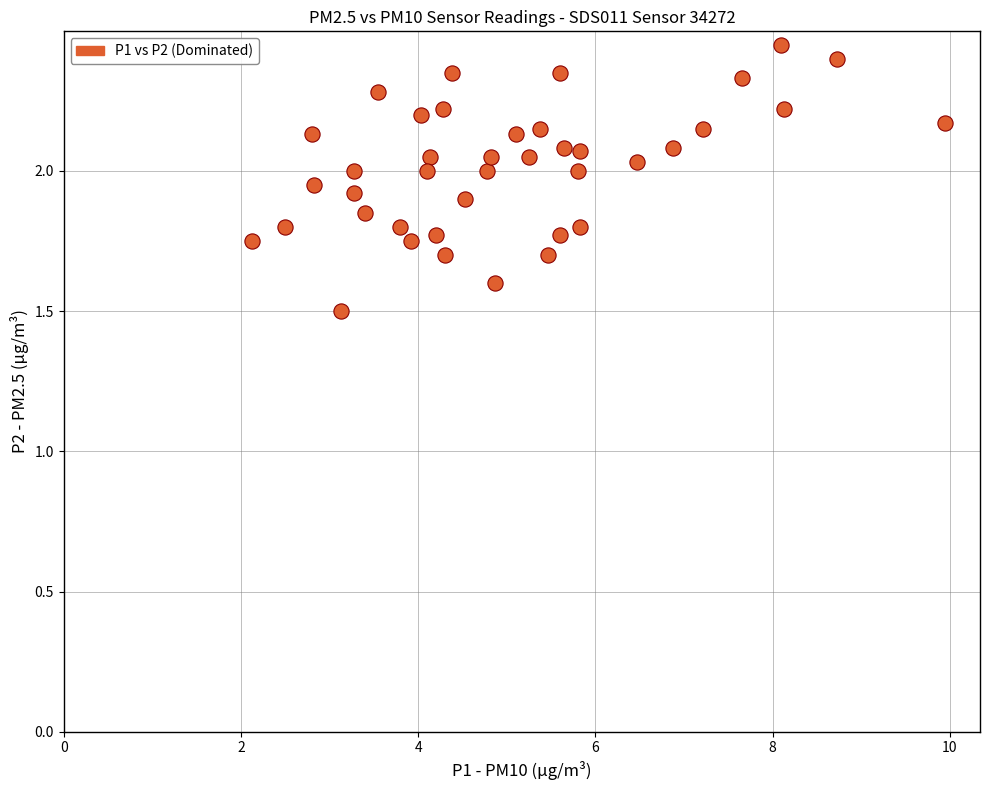

What is the range of X values (max minus min)?

7.8